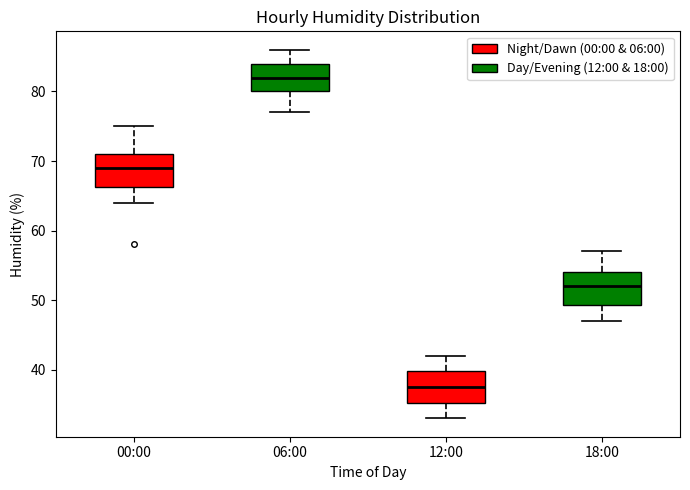

Where does the lower whisker of the box for 12:00 end on the y-axis? The values are not printed on the chart, so give them approximately, as read against the axis.

33